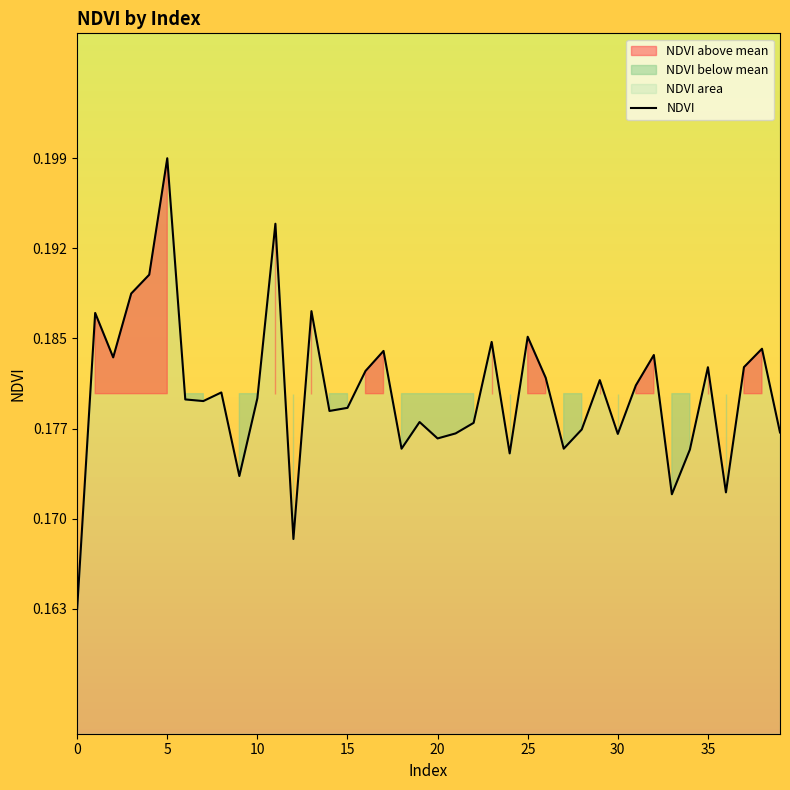

What is the maximum value shown in the chart?

0.2